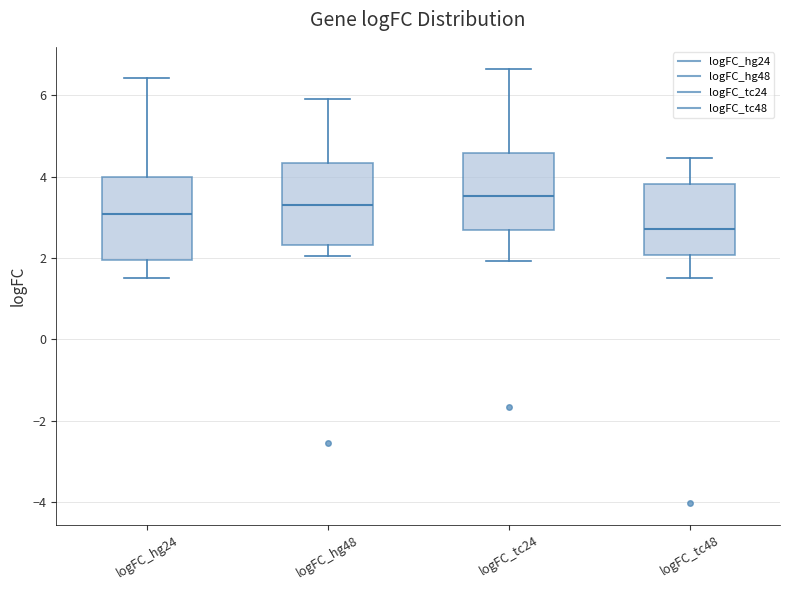

Reading left to right, transcribe this box plot: for each box, give where its median line is, the range the box spans, and where its two whiskers end, as read against the y-axis. The values are not printed on the chart, so give them approximately, as read against the axis.

logFC_hg24: median 3.0, box 2.0 to 4.0, whiskers 1.6 to 6.4
logFC_hg48: median 3.4, box 2.4 to 4.4, whiskers 2.0 to 6.0
logFC_tc24: median 3.6, box 2.6 to 4.6, whiskers 2.0 to 6.6
logFC_tc48: median 2.8, box 2.0 to 3.8, whiskers 1.6 to 4.4